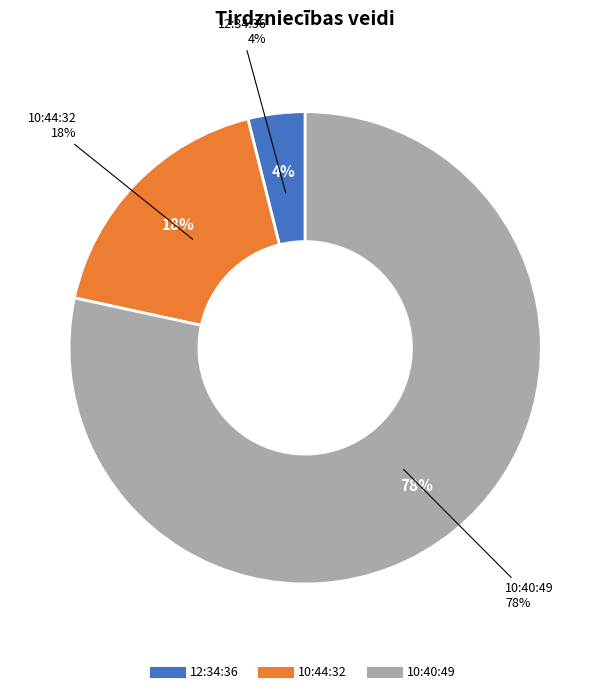

To the nearest percent, what is the difference between the largest and smallest slice percentages?

74%